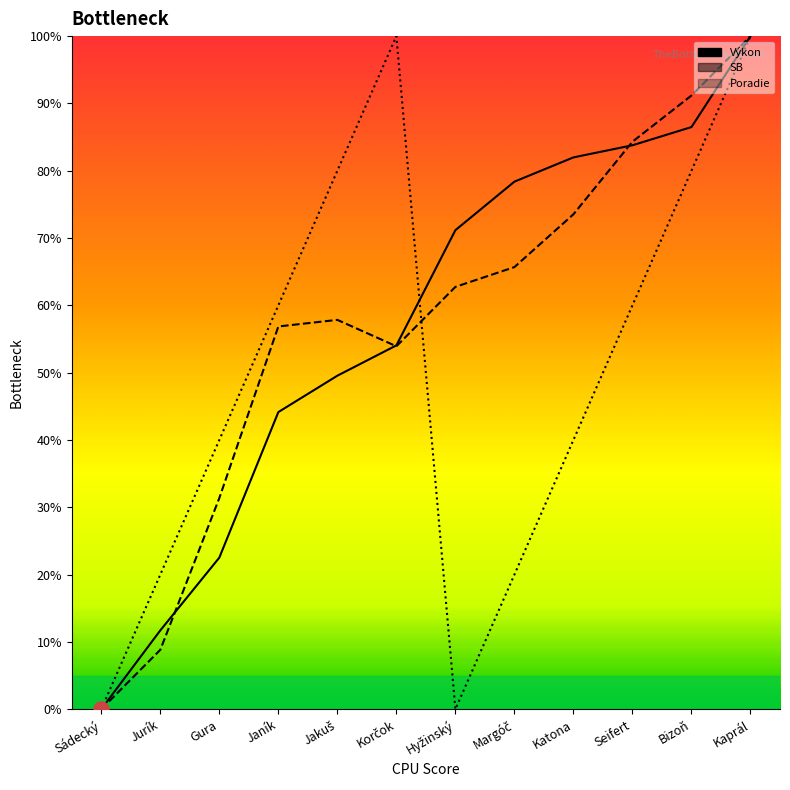

Is the value of Výkon at Jakuš greater than the value of SB at Janík?

No